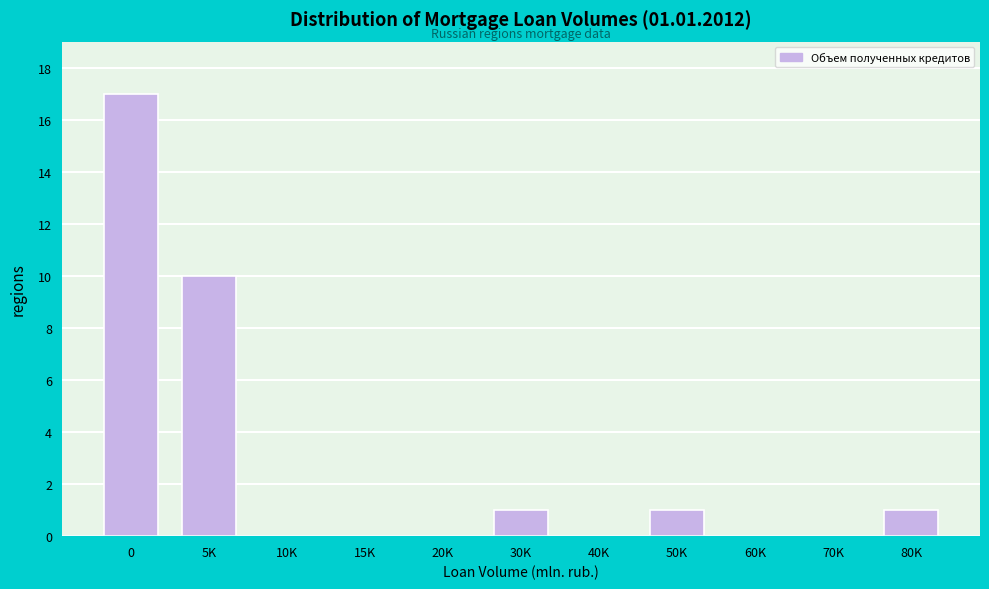

Reading left to right, what are all the values shown in this chart?

0=17	5K=10	10K=0	15K=0	20K=0	30K=1	40K=0	50K=1	60K=0	70K=0	80K=1